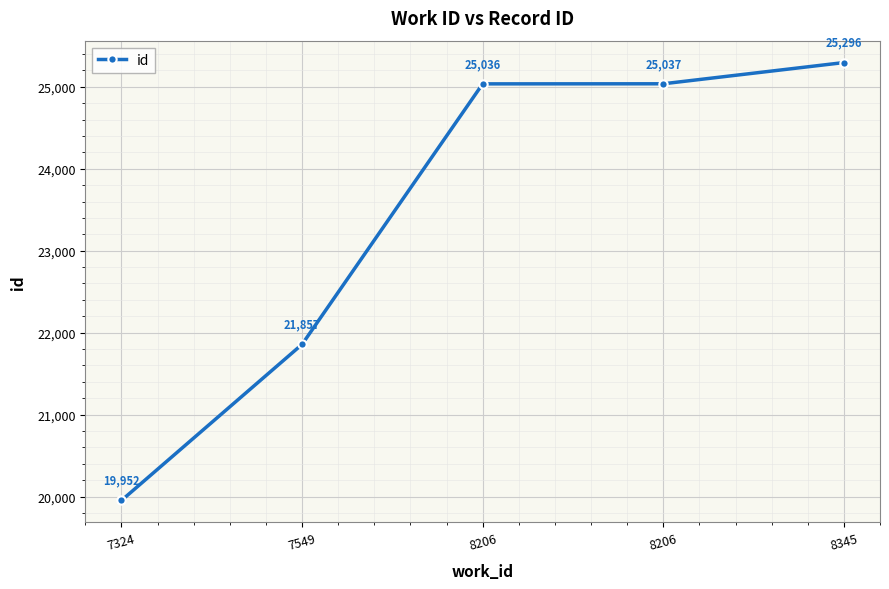

What is the sum of the values at 7549 and 8206?

46894